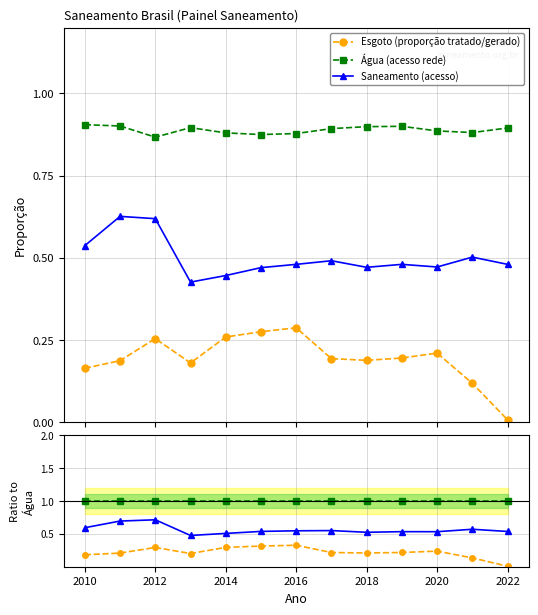

What is the spread (max minus min) of values at 2020?

0.8